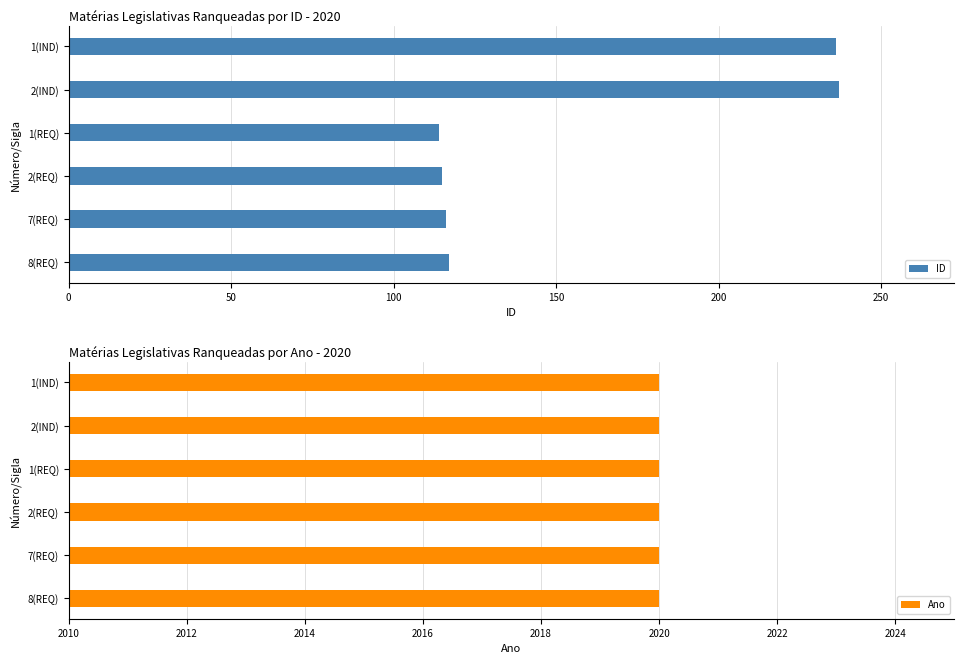

How many groups of bars are there?

6